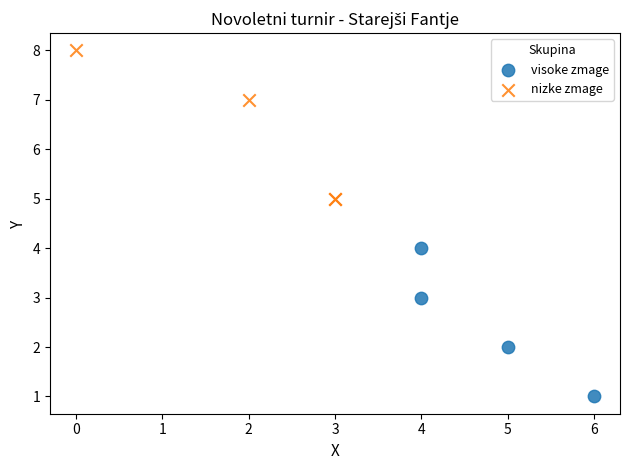

What are all the series names shown in the legend?

visoke zmage, nizke zmage